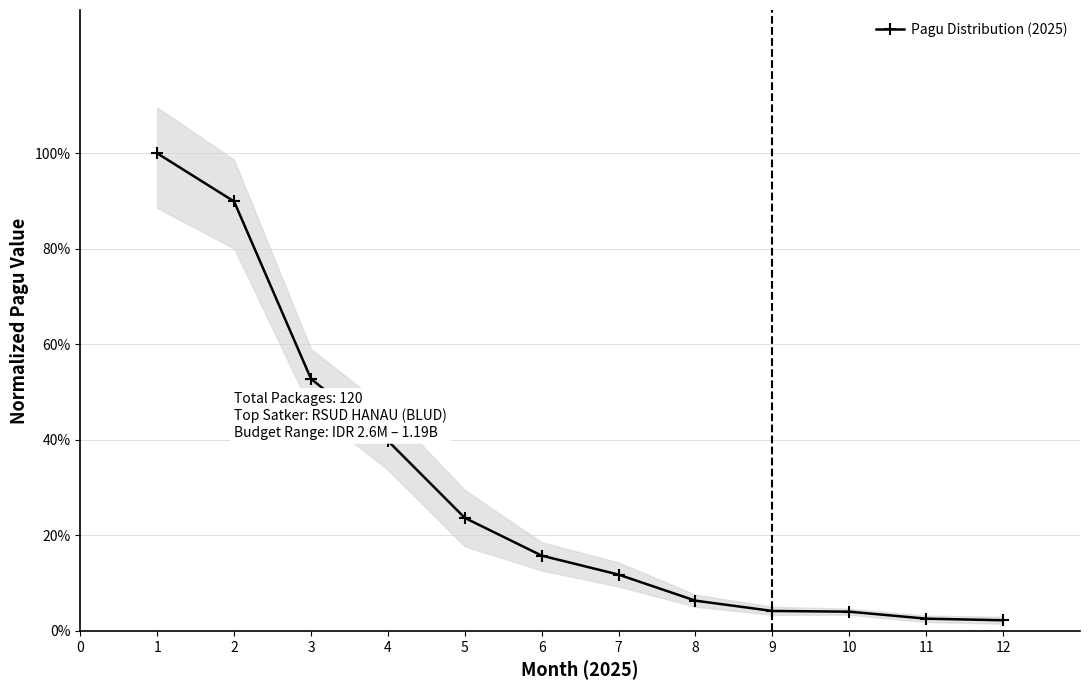

How many categories are shown in the chart?

12